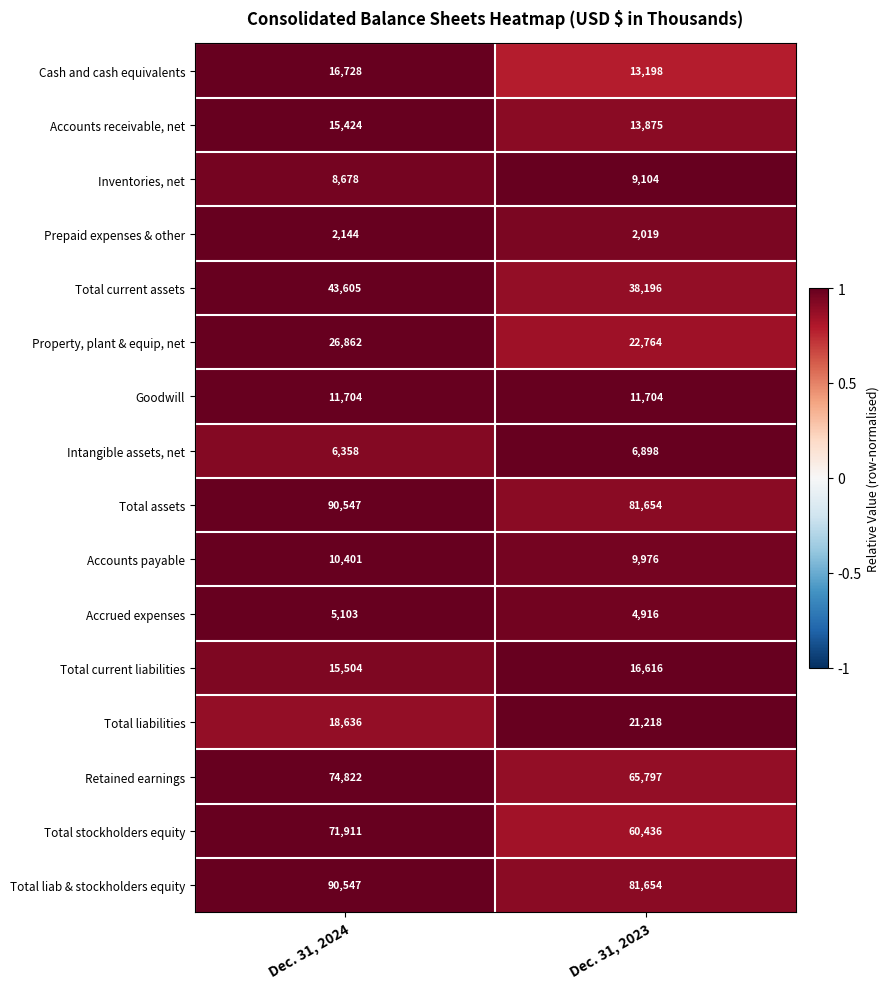

Is it true that Accounts payable equals 2868 at Dec. 31, 2023?

False